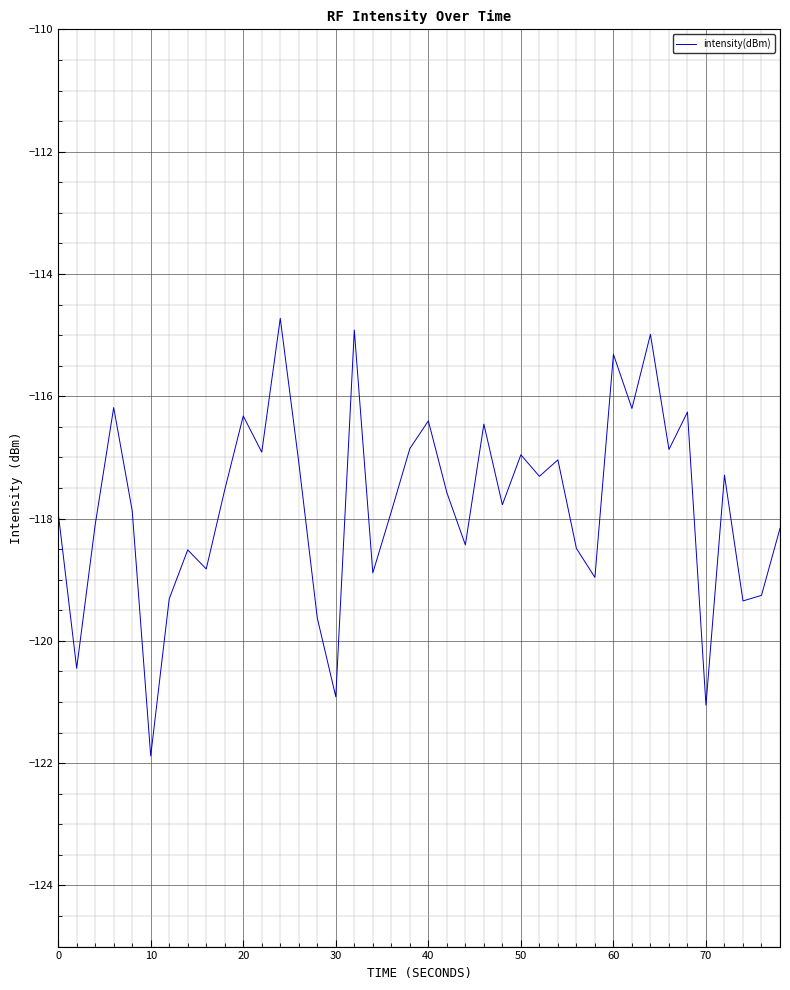

What is the difference between the maximum and minimum values?

7.2